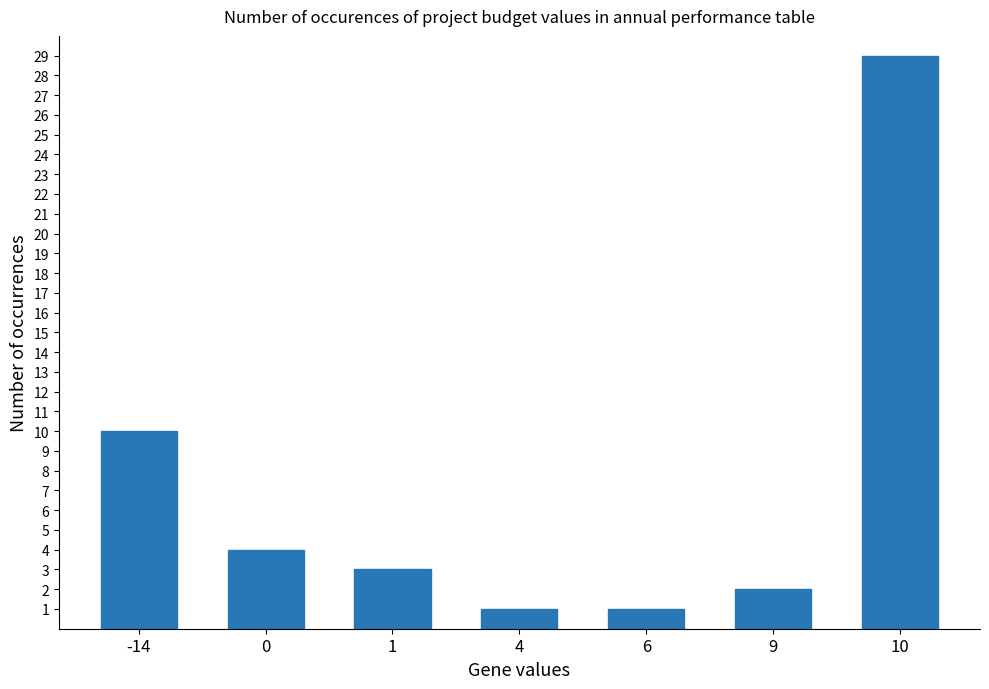

How many values are below 3?

3